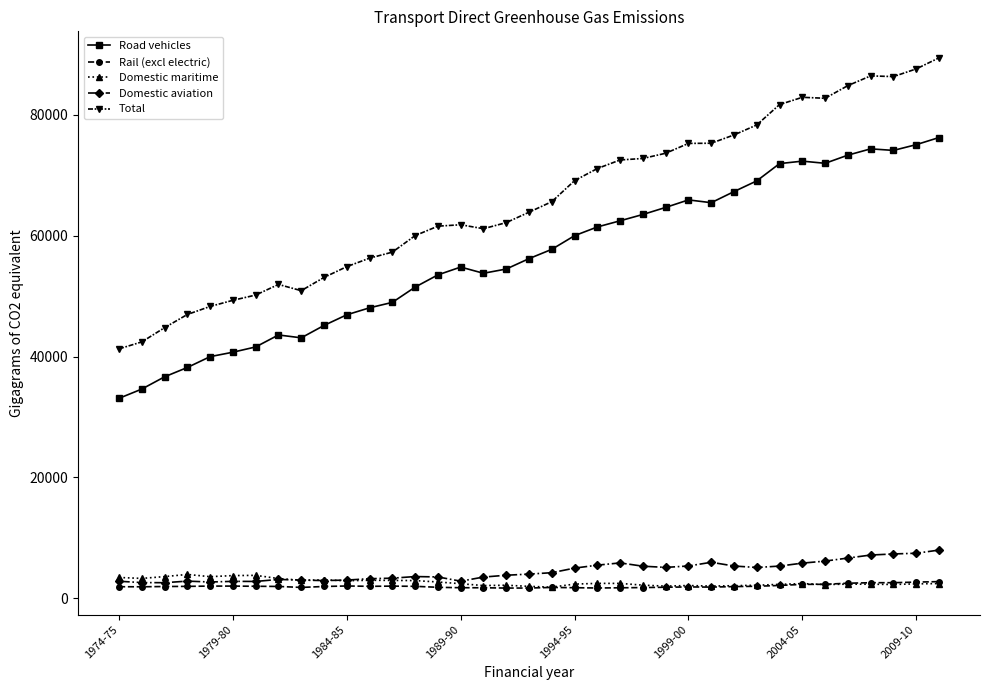

What is the greatest value displayed?

89415.5